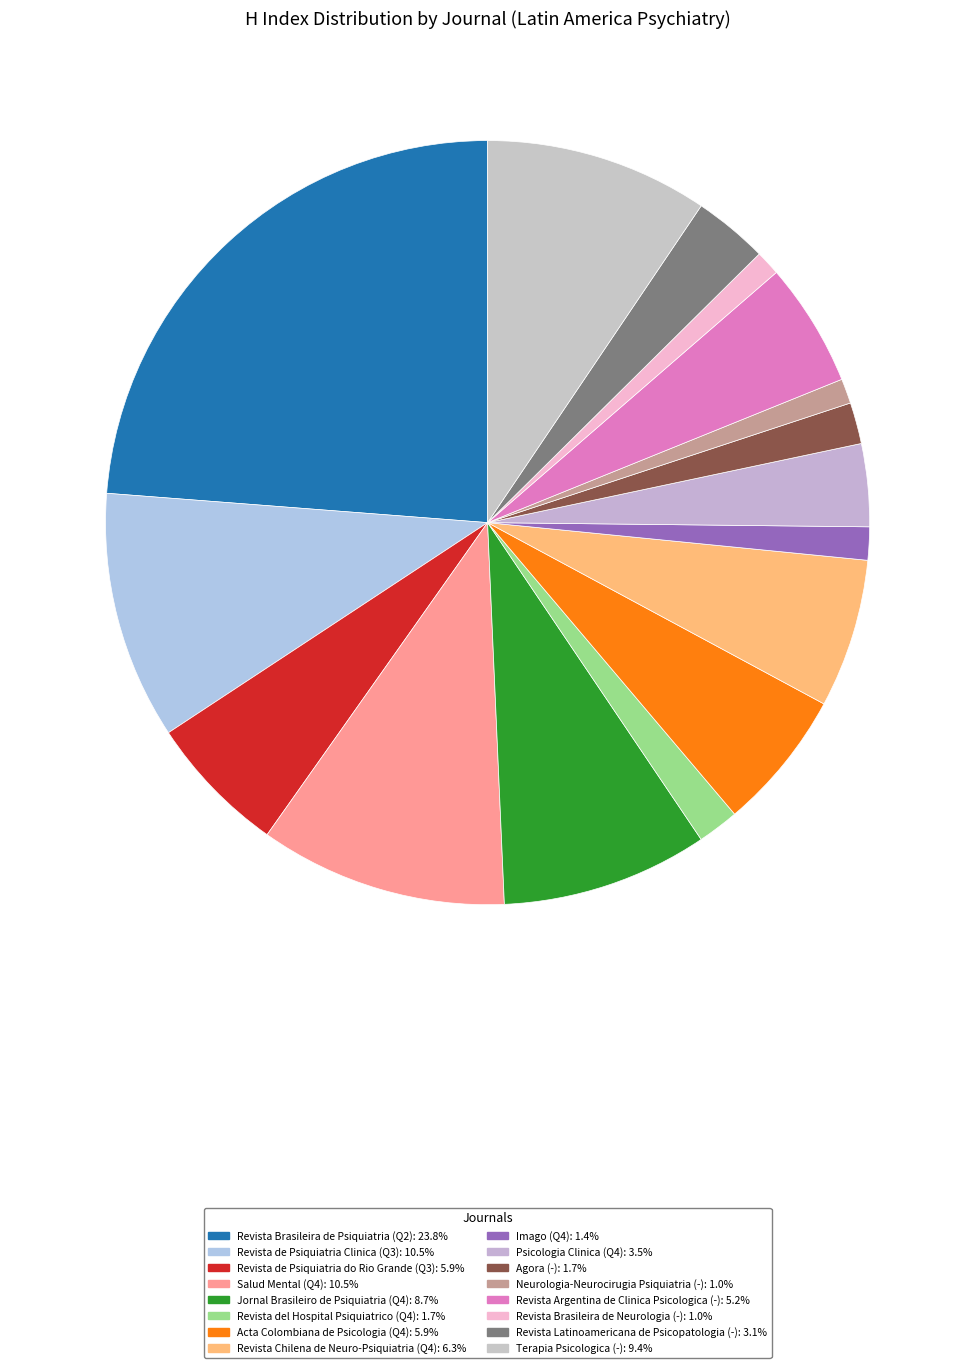

How many segments does this pie chart have?

16